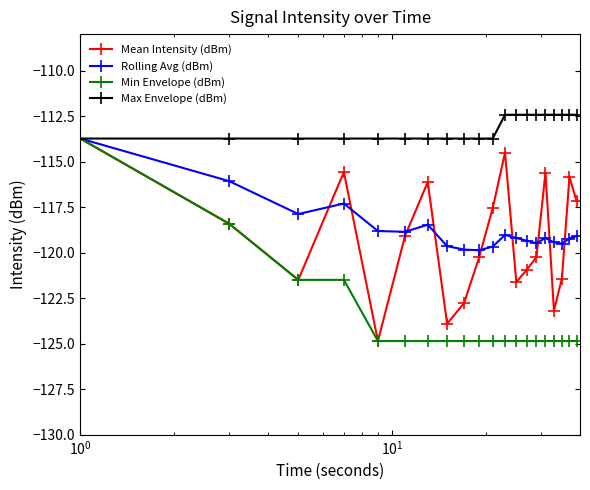

Which series has the largest total across all categories?

Max Envelope (dBm)